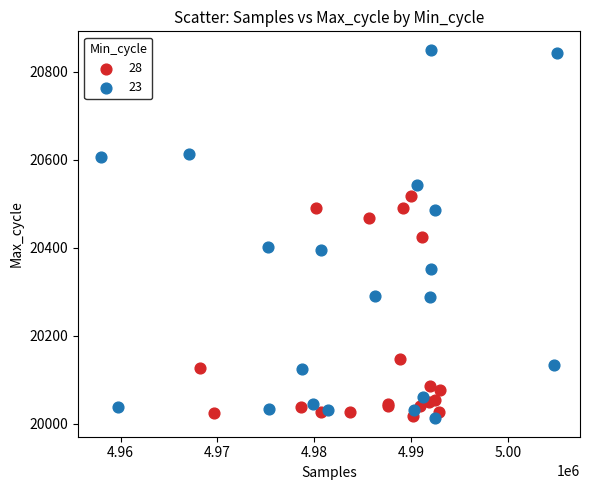

Which series reaches the maximum Y coordinate?

23